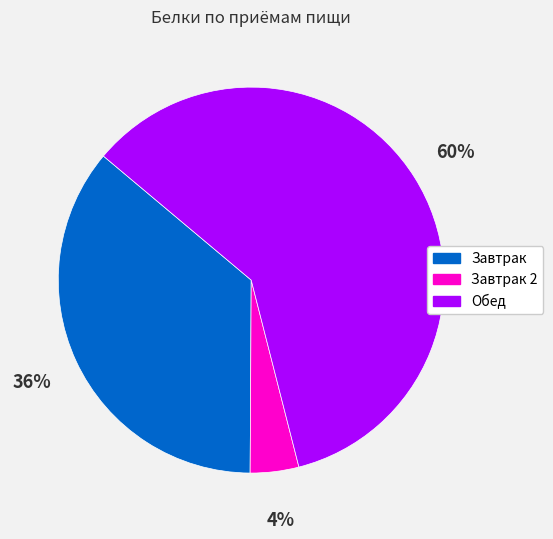

To the nearest percent, what portion does Завтрак represent?

36%